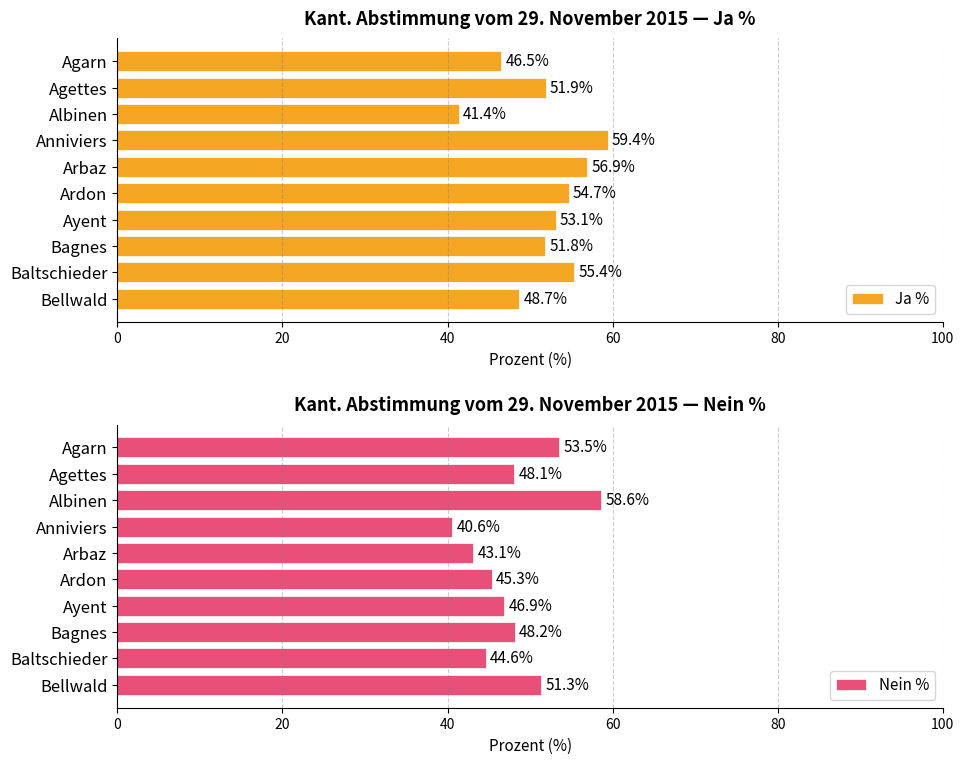

How many groups of bars are there?

10